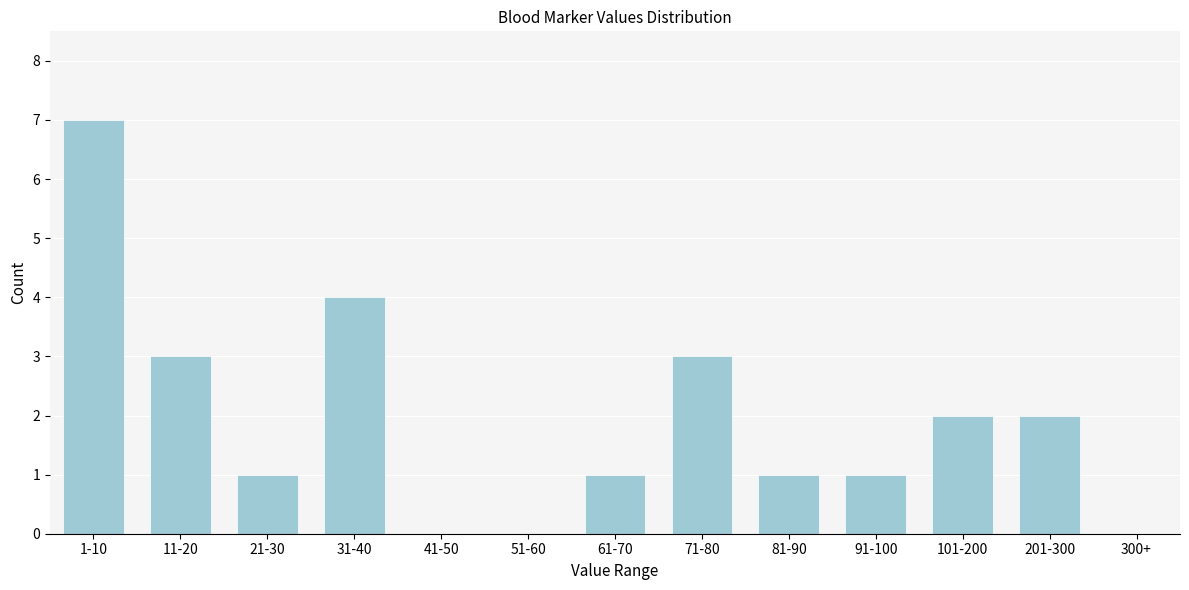

Reading left to right, extract all data points from this chart.

1-10=7	11-20=3	21-30=1	31-40=4	41-50=0	51-60=0	61-70=1	71-80=3	81-90=1	91-100=1	101-200=2	201-300=2	300+=0